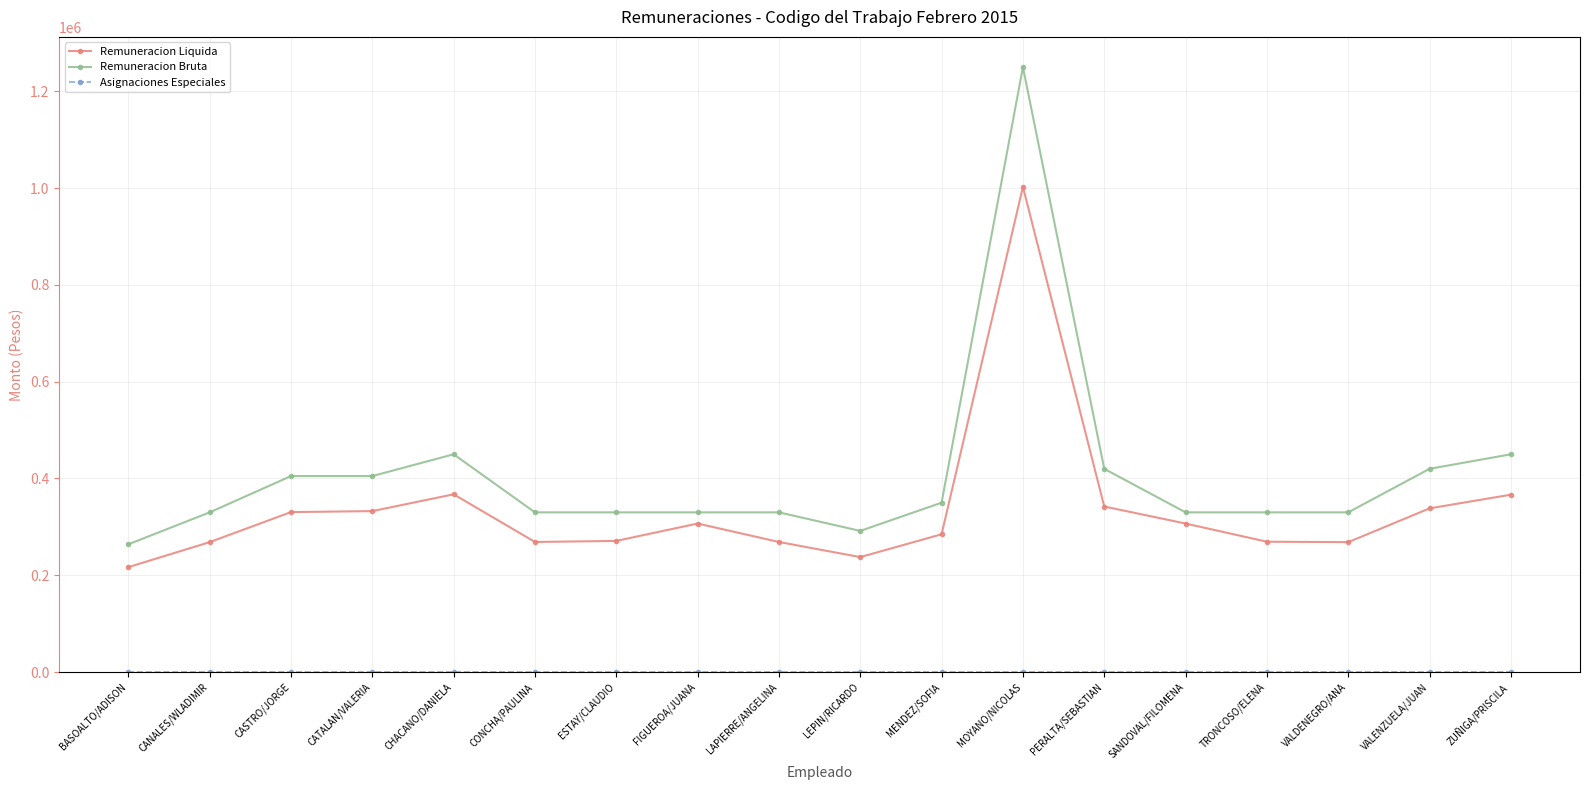

Which category has the highest value in the Remuneracion Liquida series?

MOYANO/NICOLAS